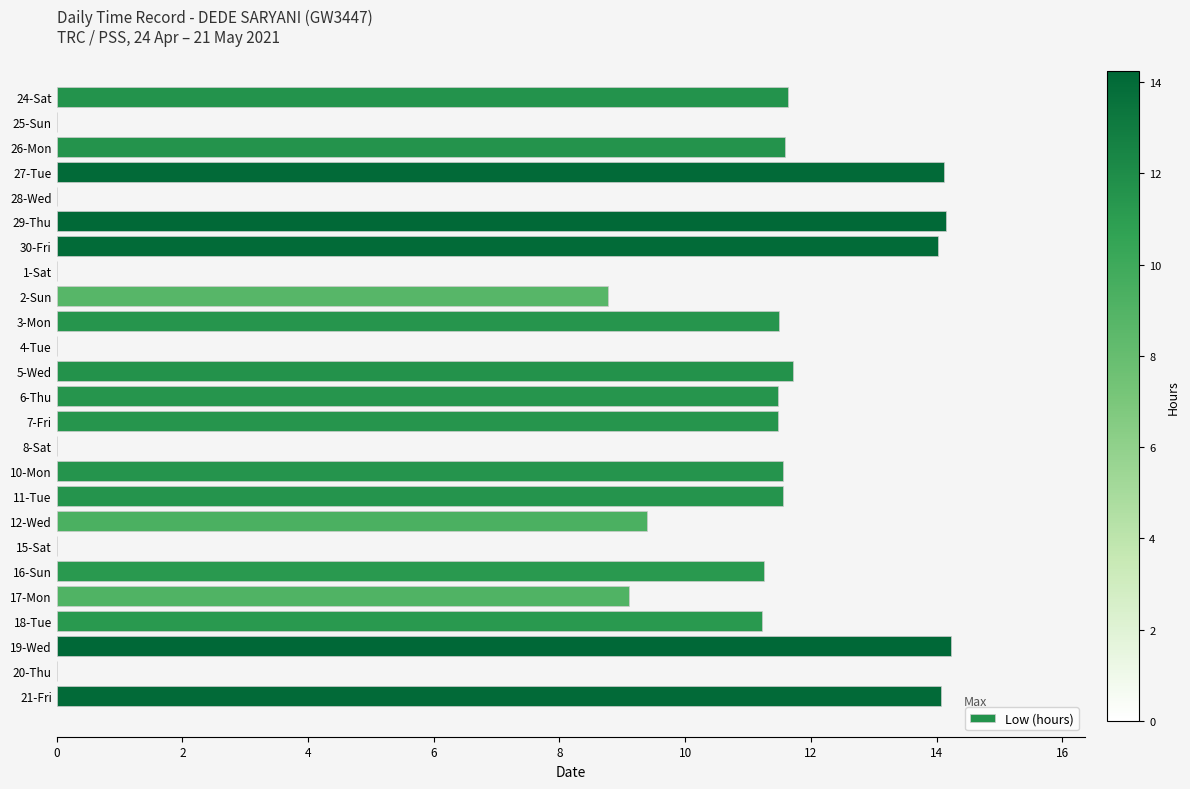

How many data points does each series have?

25